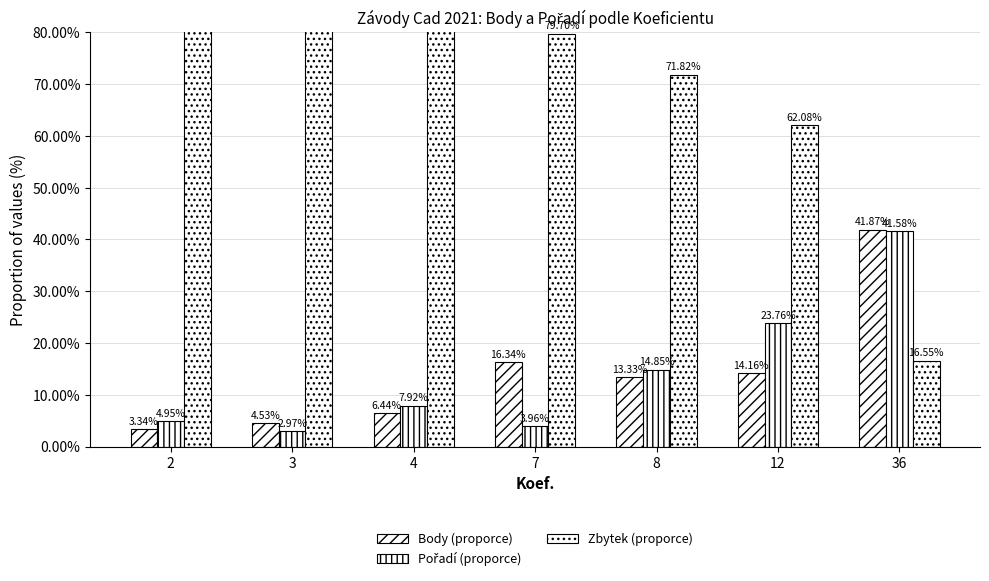

Does the chart contain any negative values?

No